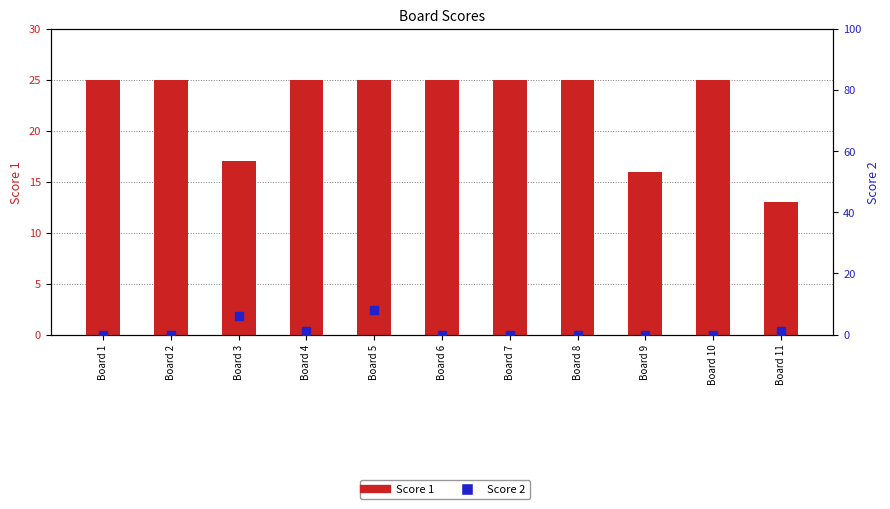

What is the total value across all series at Board 1?

25